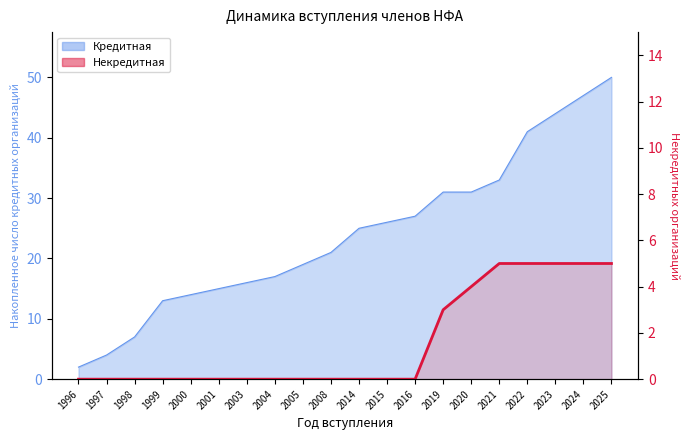

Which has a higher value, 2005 or 2001?

2005